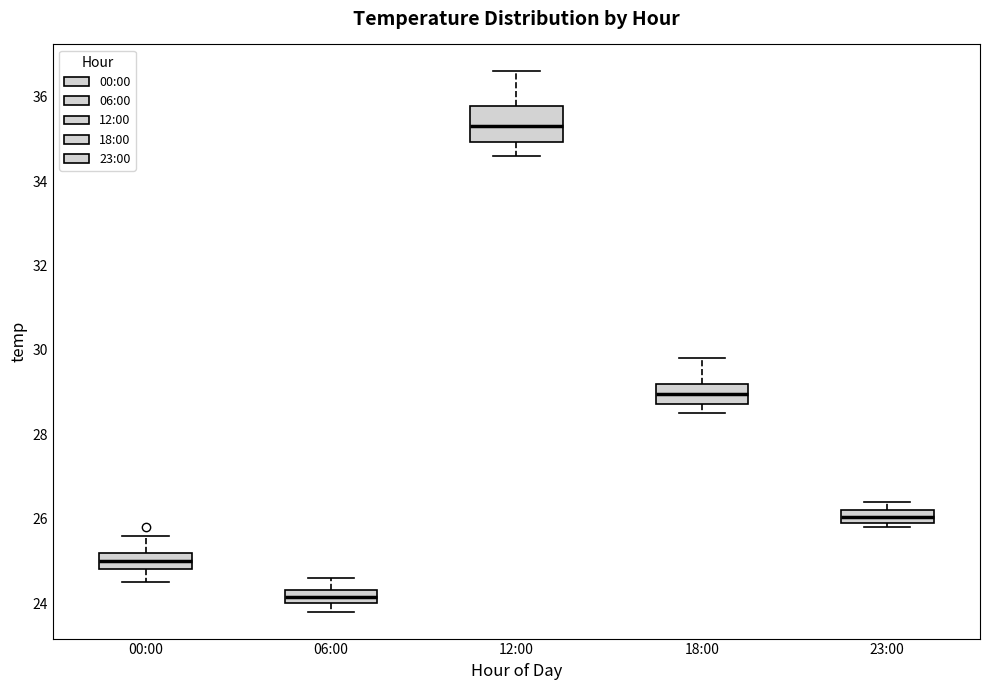

Reading left to right, read every box against the y-axis: the position of its median line, the range the box covers, and the ends of its whiskers. The values are not printed on the chart, so give them approximately, as read against the axis.

00:00: median 25.0, box 24.8 to 25.2, whiskers 24.6 to 25.6
06:00: median 24.2, box 24.0 to 24.4, whiskers 23.8 to 24.6
12:00: median 35.4, box 35.0 to 35.8, whiskers 34.6 to 36.6
18:00: median 29.0, box 28.8 to 29.2, whiskers 28.6 to 29.8
23:00: median 26.0 (inside the box), box 26.0 to 26.2, whiskers 25.8 to 26.4